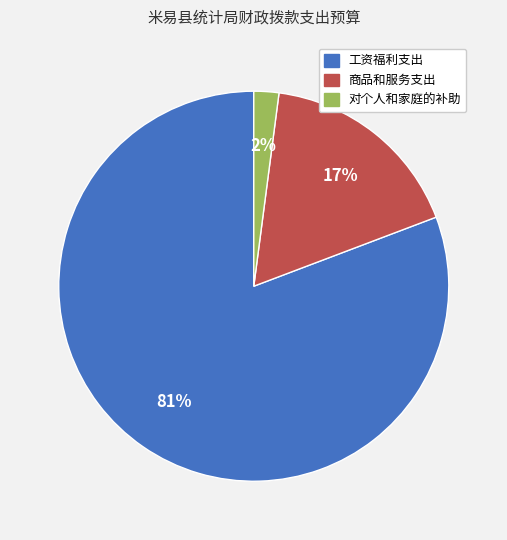

Which slice is the smallest?

对个人和家庭的补助